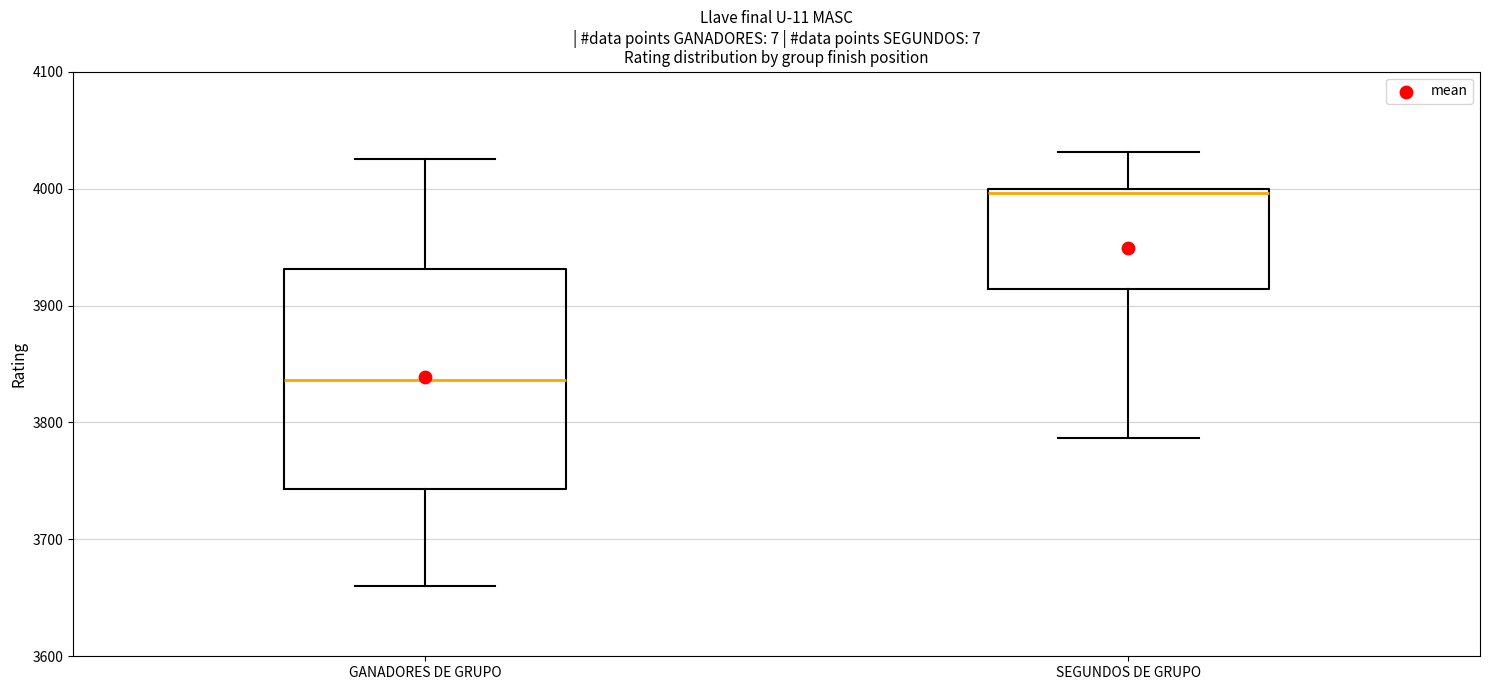

Reading left to right, read every box against the y-axis: the position of its median line, the range the box covers, and the ends of its whiskers. The values are not printed on the chart, so give them approximately, as read against the axis.

GANADORES DE GRUPO: median 3840, box 3740 to 3930, whiskers 3660 to 4030
SEGUNDOS DE GRUPO: median 4000 (just below the box's upper edge), box 3910 to 4000, whiskers 3790 to 4030